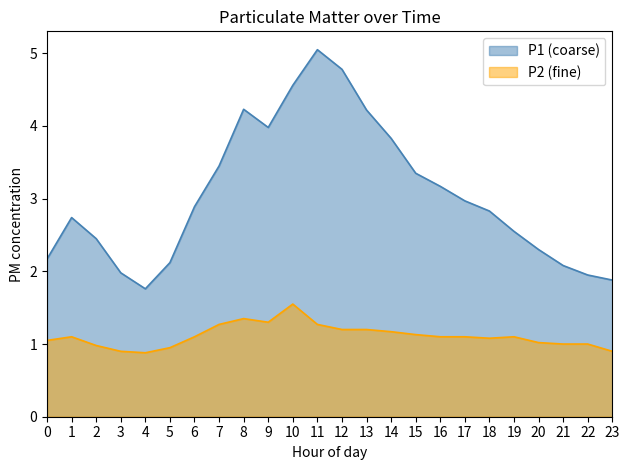

What is the value of the P1 point at the 21st from the left?

2.3